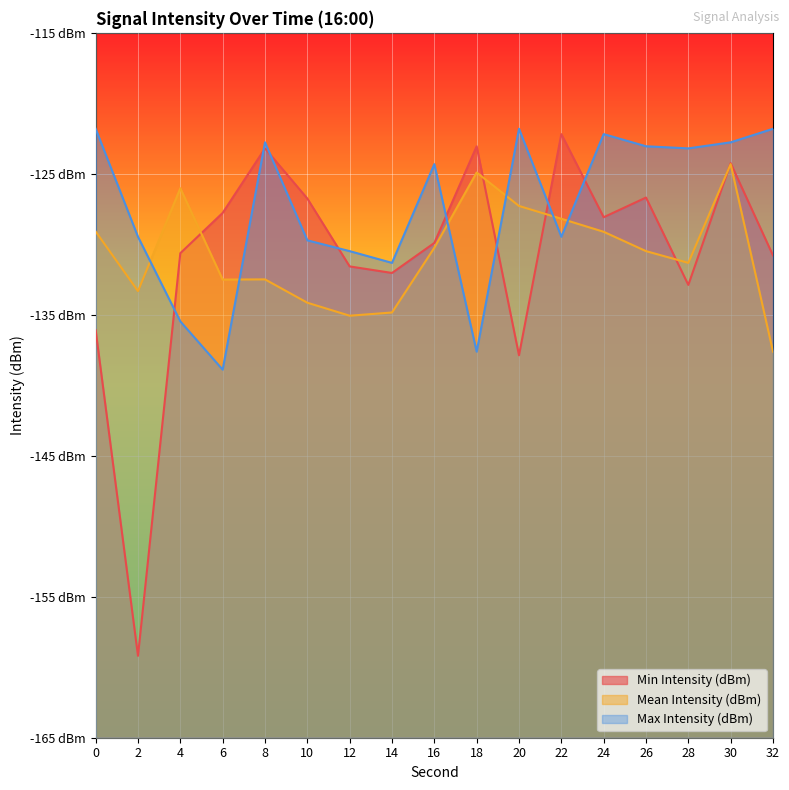

How many categories are shown in the chart?

17